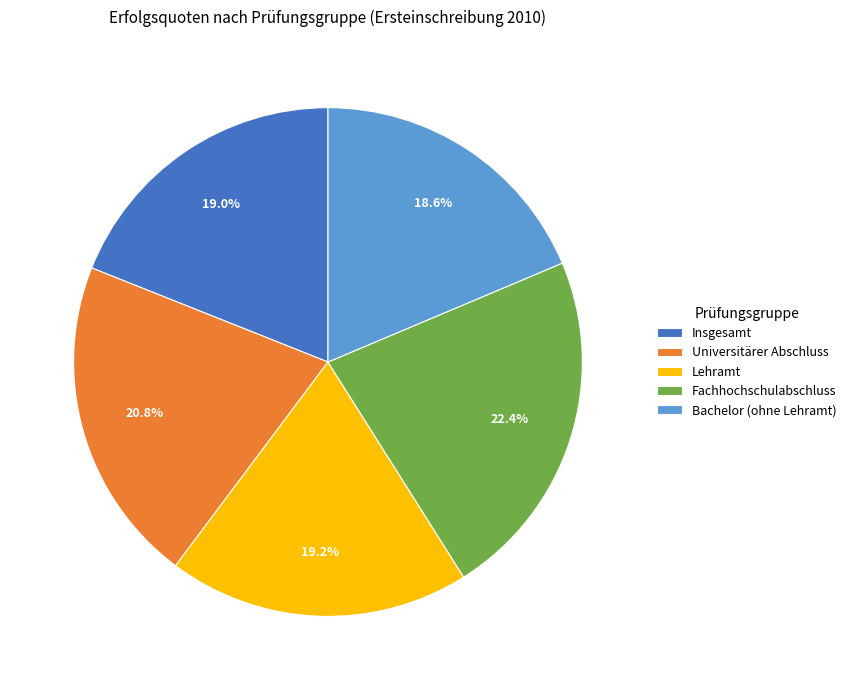

To the nearest percent, what is the combined percentage of Fachhochschulabschluss and Lehramt?

42%